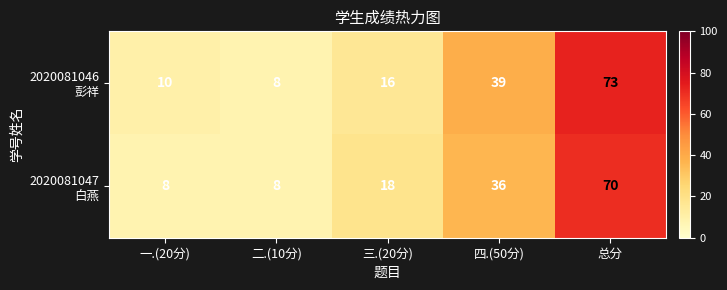

What is the difference between the highest and lowest values at 一.(20分)?

2